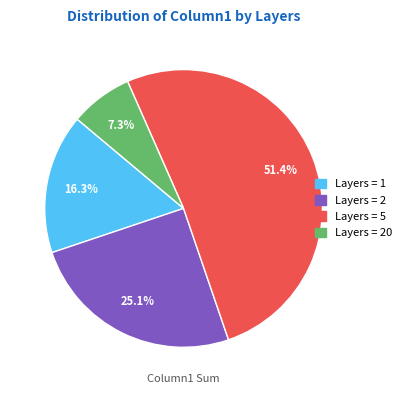

Is there a majority slice in this chart?

Yes